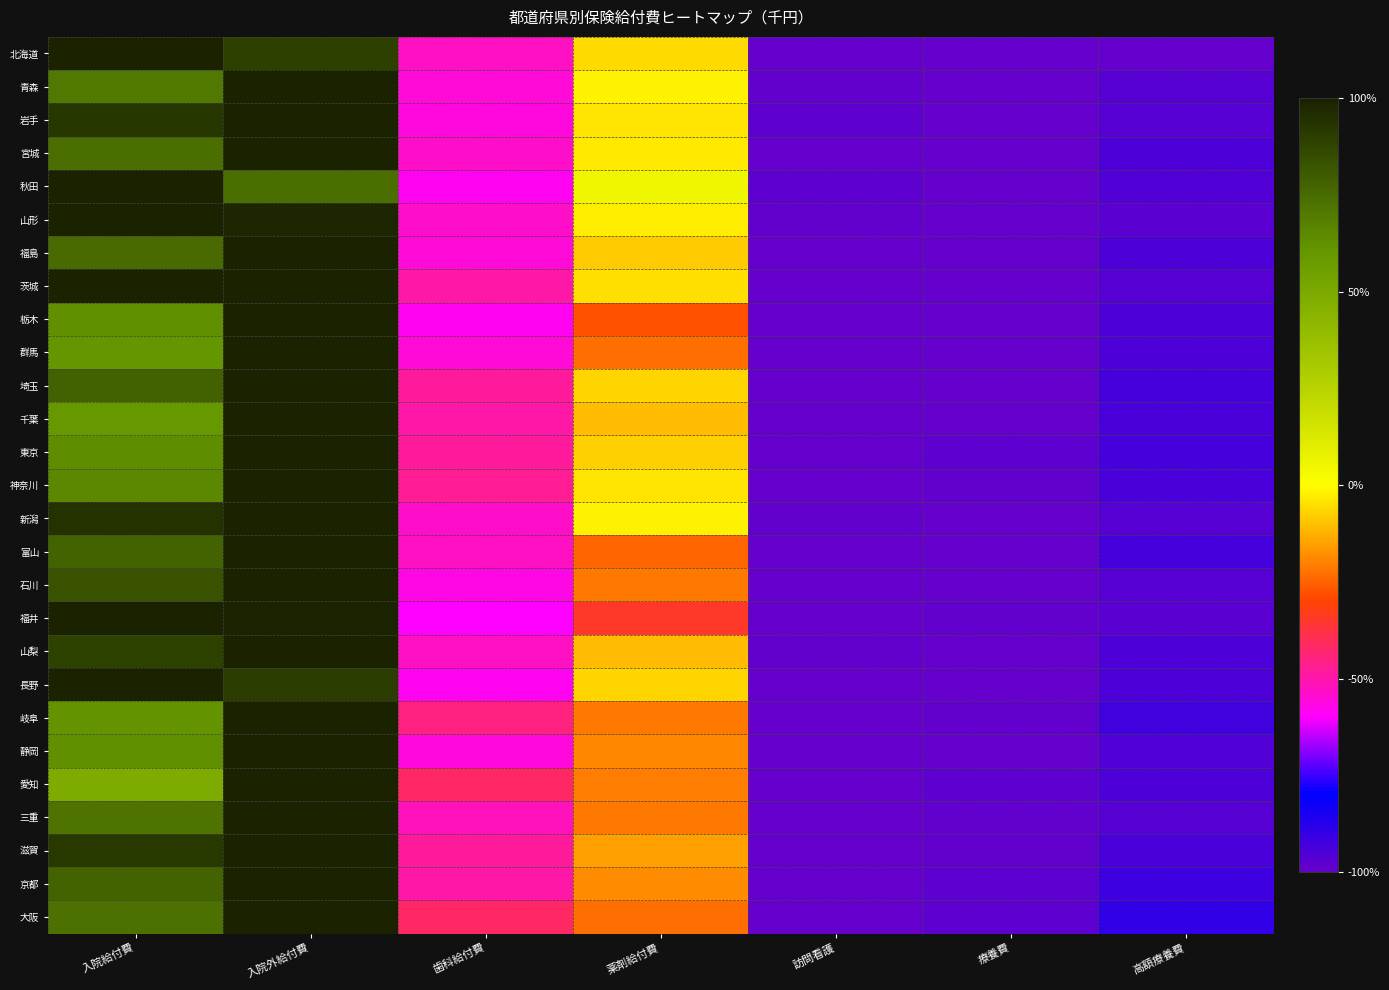

What is the maximum value shown in the chart?

1.0